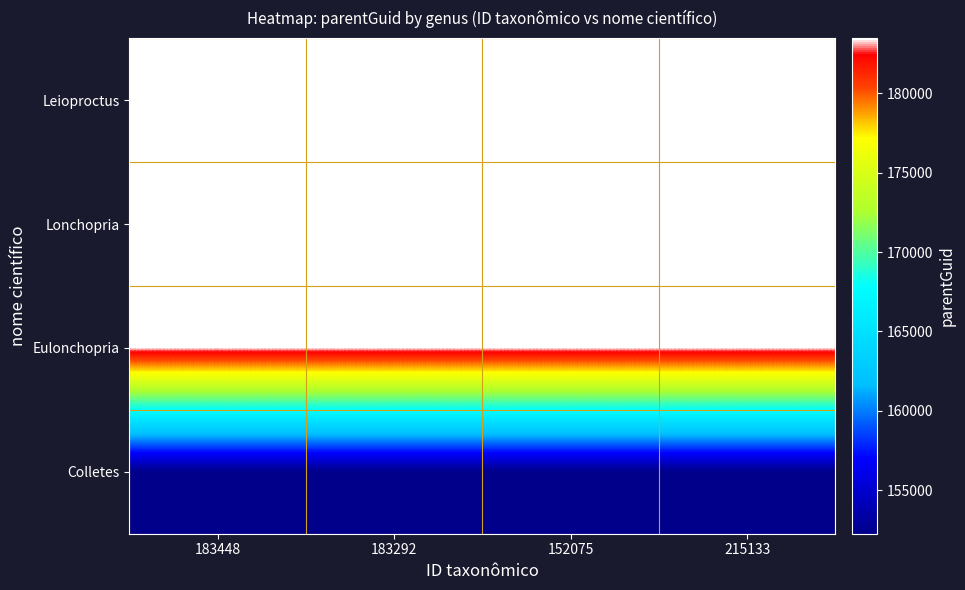

Rank the series by their maximum value, from lowest to highest.

Colletes, Leioproctus, Lonchopria, Eulonchopria